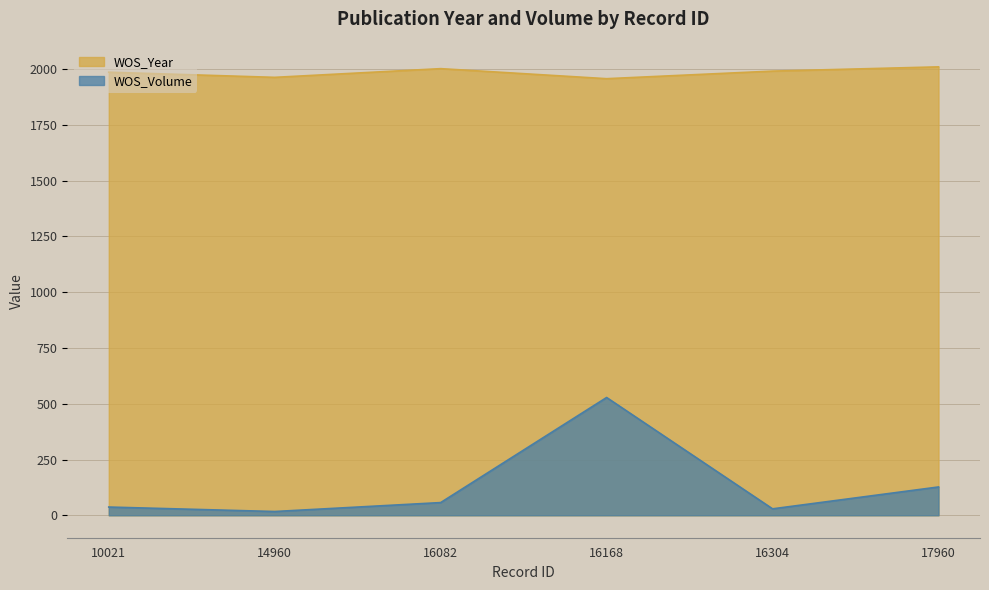

Reading right to left, what are all the values shown in this chart?

WOS_Year: 17960=2010	16304=1991	16168=1957	16082=2002	14960=1963	10021=1986
WOS_Volume: 17960=127	16304=29	16168=528	16082=57	14960=17	10021=37